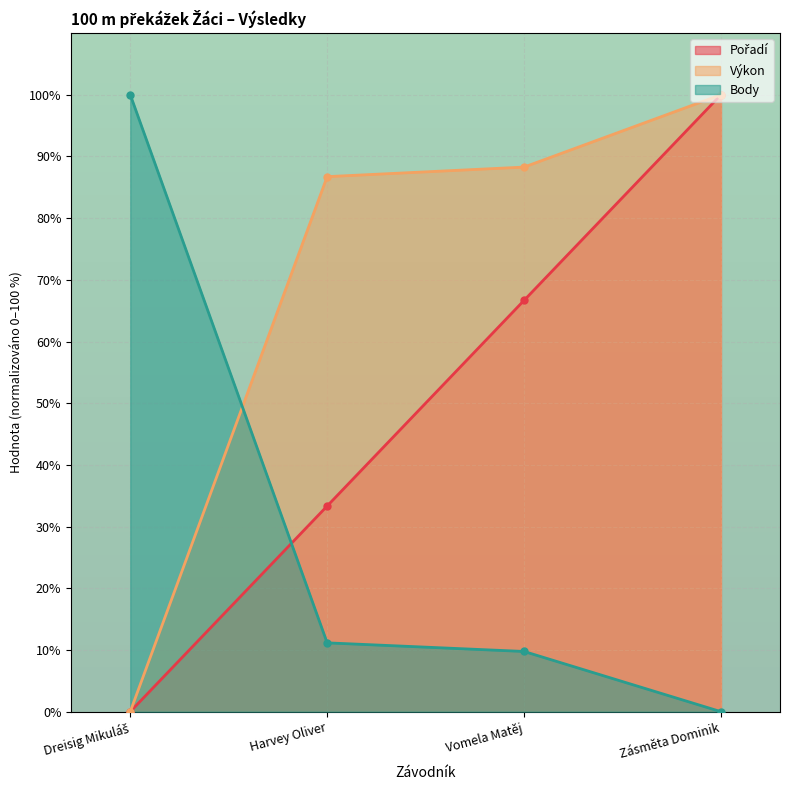

What is the difference between the Výkon values at Zásměta Dominik and Vomela Matěj?

11.7